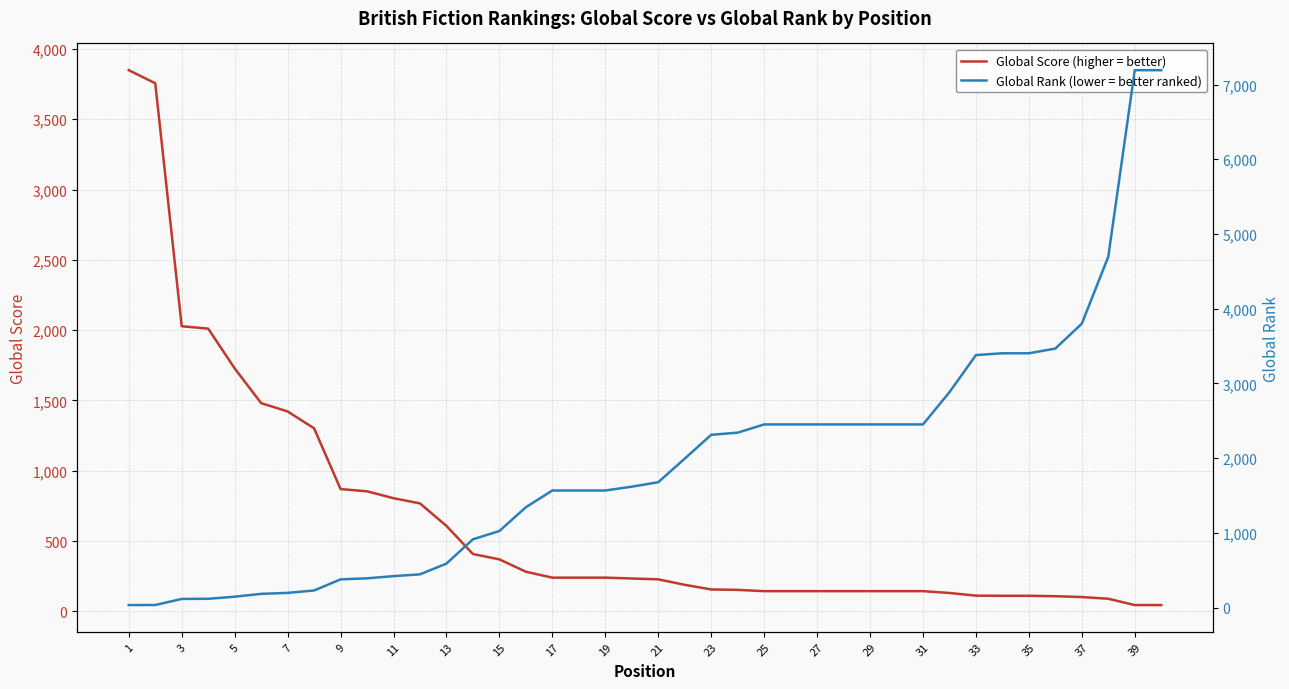

List the series in order of their overall mean, lowest first.

Global Score (higher = better), Global Rank (lower = better ranked)